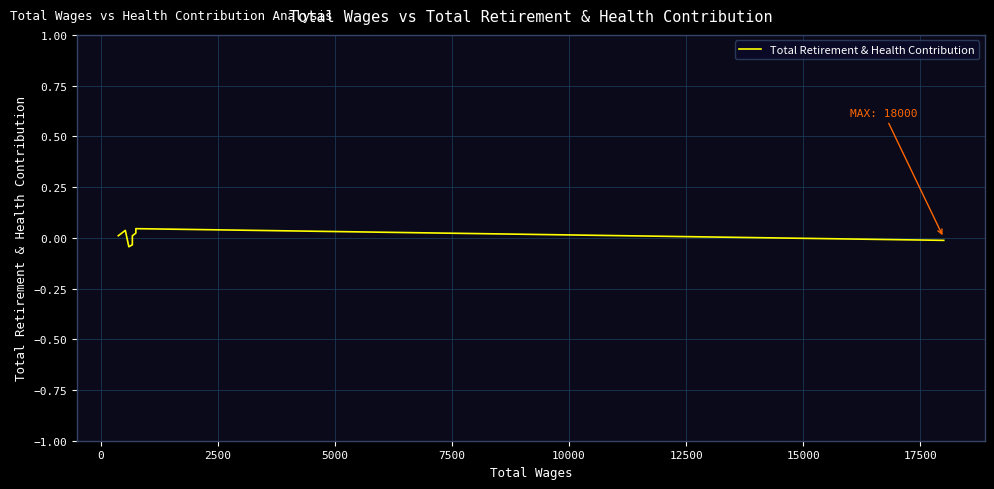

True or false: there are more than 1 points higher than both neighbors.

True